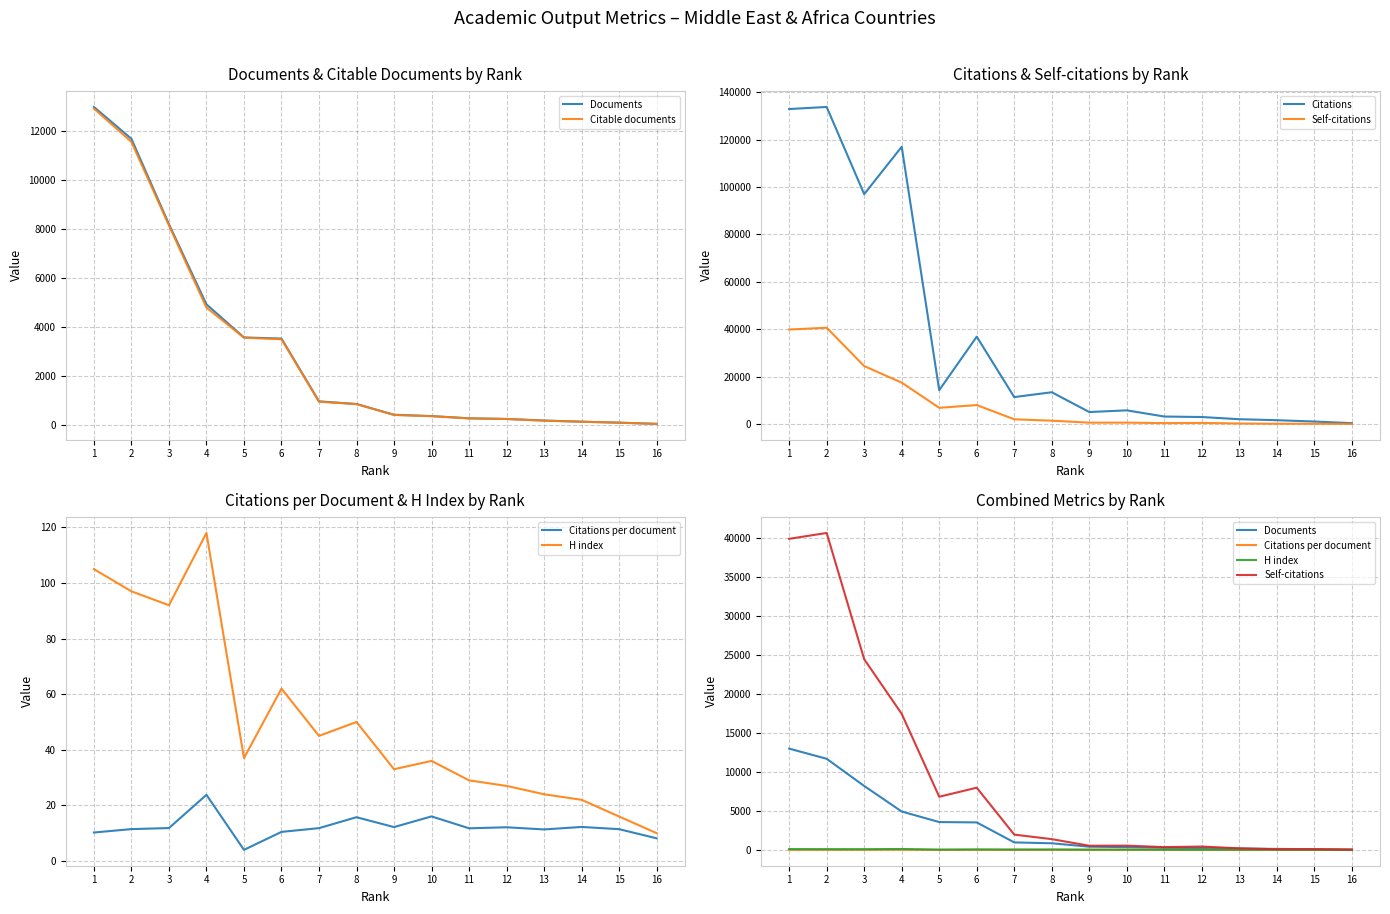

What are all the series names shown in the legend?

Documents, Citable documents, Citations, Self-citations, Citations per document, H index